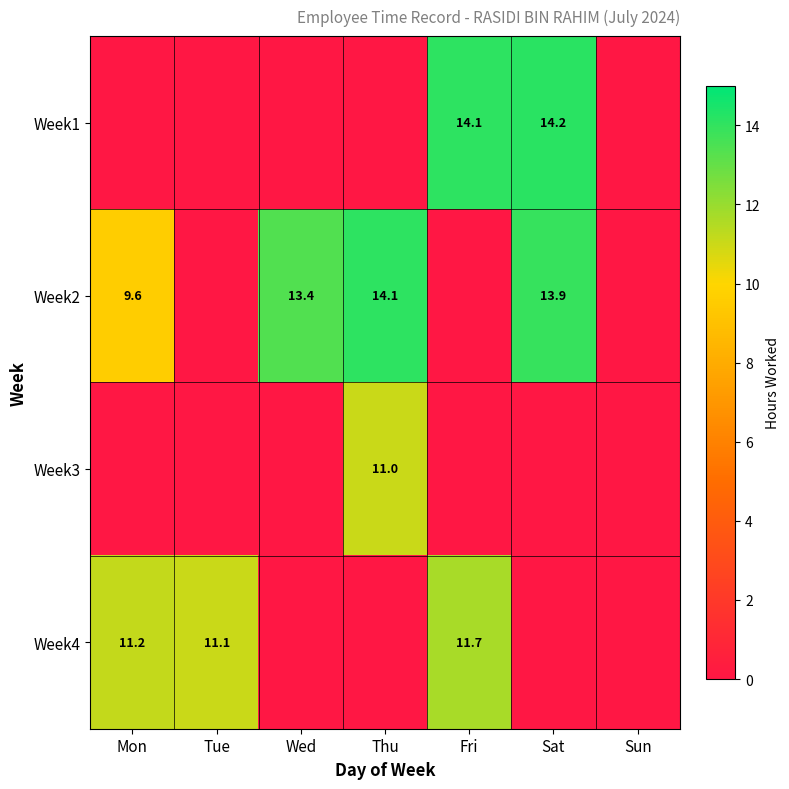

What is the spread (max minus min) of values at Thu?

14.1